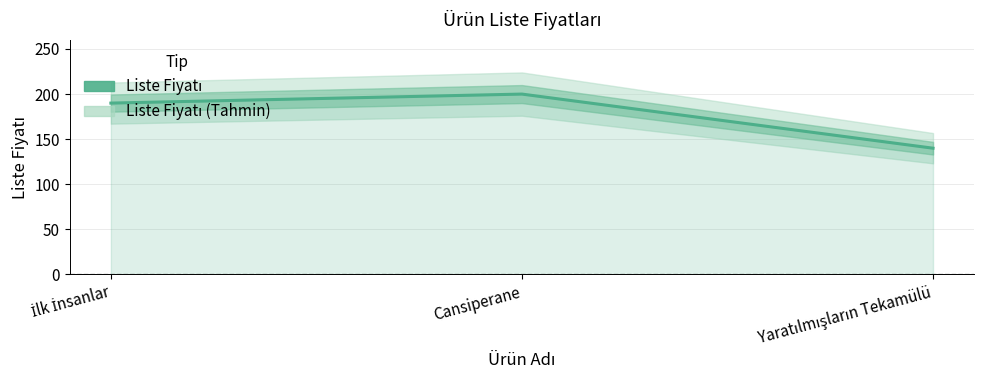

List the labels in order of value, largest first.

Cansiperane, İlk İnsanlar, Yaratılmışların Tekamülü